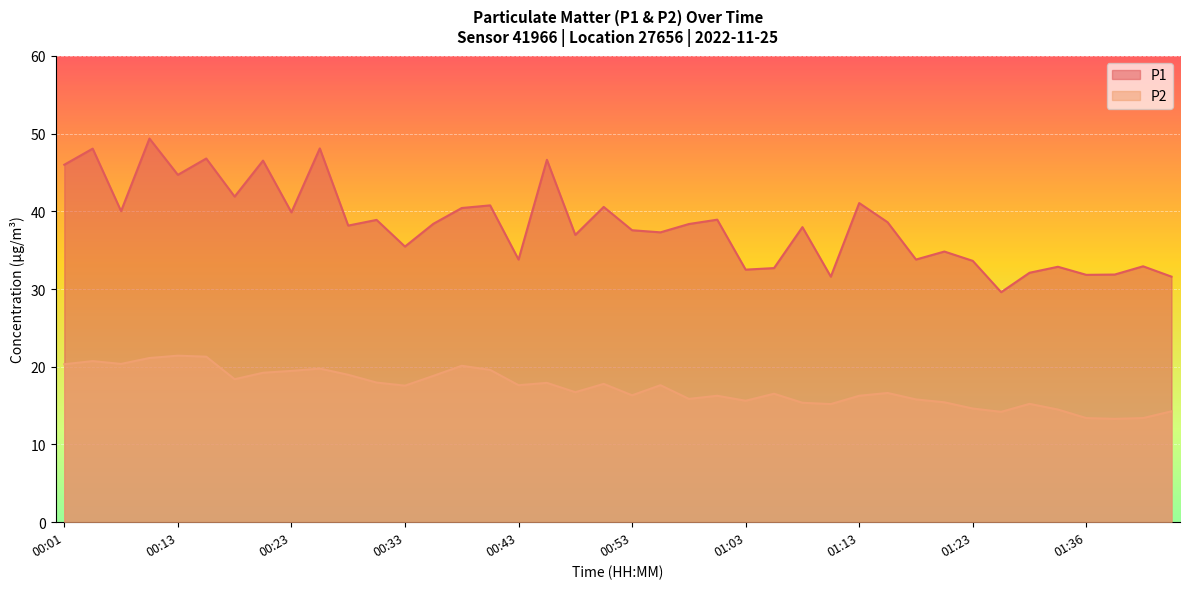

At which category does P2 reach its first local peak?

00:03